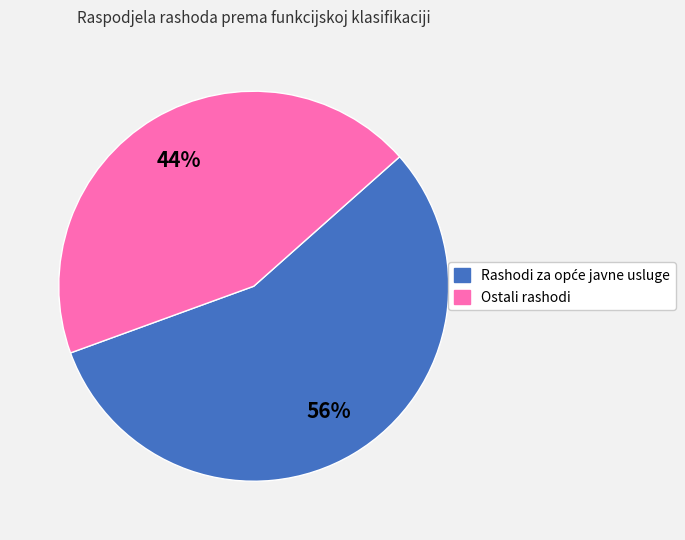

To the nearest percent, what is the average slice percentage?

50%